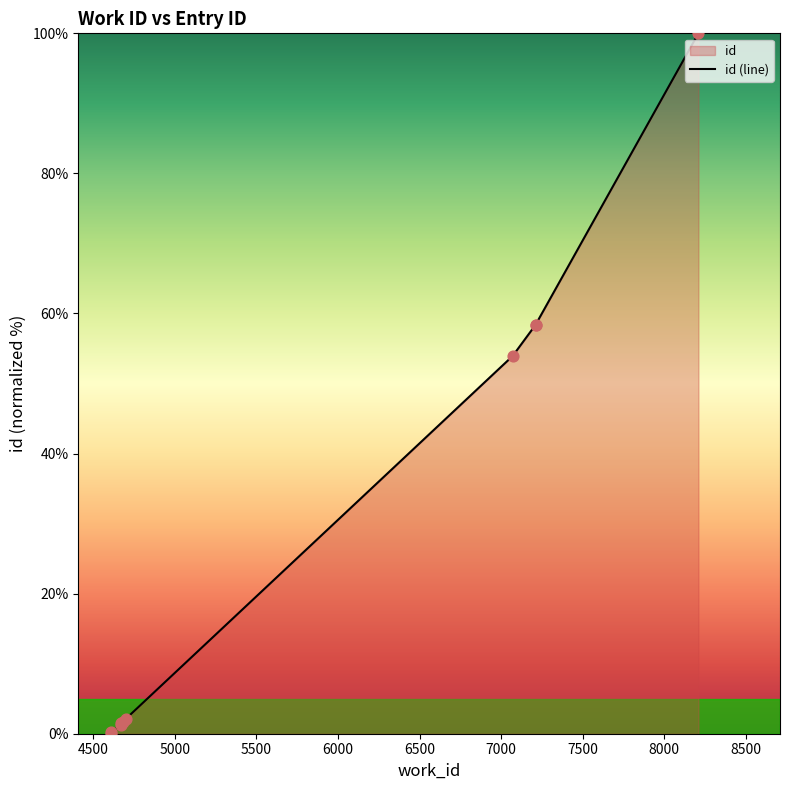

Approximately how many times larger is the value at 6000 compared to 6500?

0.8